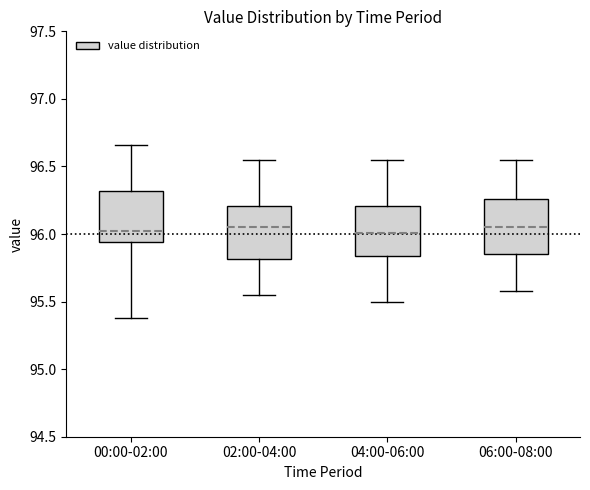

Reading left to right, transcribe this box plot: for each box, give where its median line is, the range the box spans, and where its two whiskers end, as read against the y-axis. The values are not printed on the chart, so give them approximately, as read against the axis.

00:00-02:00: median 96.05, box 95.95 to 96.30, whiskers 95.40 to 96.65
02:00-04:00: median 96.05, box 95.80 to 96.20, whiskers 95.55 to 96.55
04:00-06:00: median 96.00, box 95.85 to 96.20, whiskers 95.50 to 96.55
06:00-08:00: median 96.05, box 95.85 to 96.25, whiskers 95.60 to 96.55